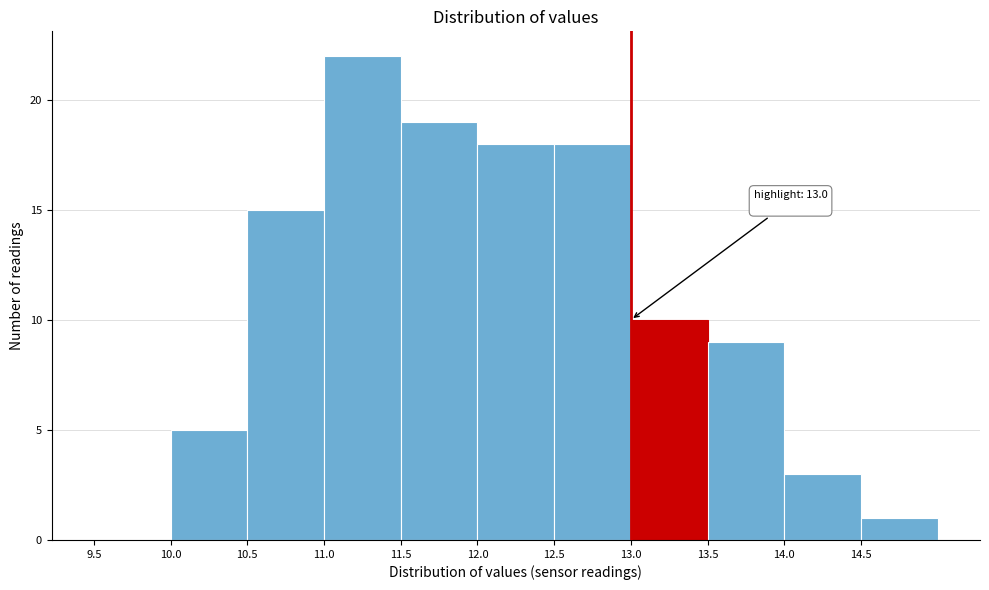

Which range on the x-axis has the tallest bar?

11.0 to 11.5